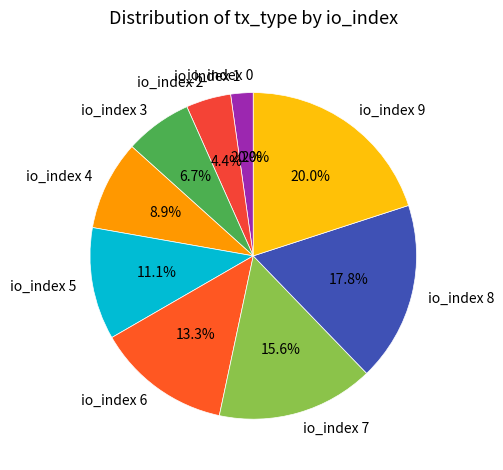

How many segments does this pie chart have?

10